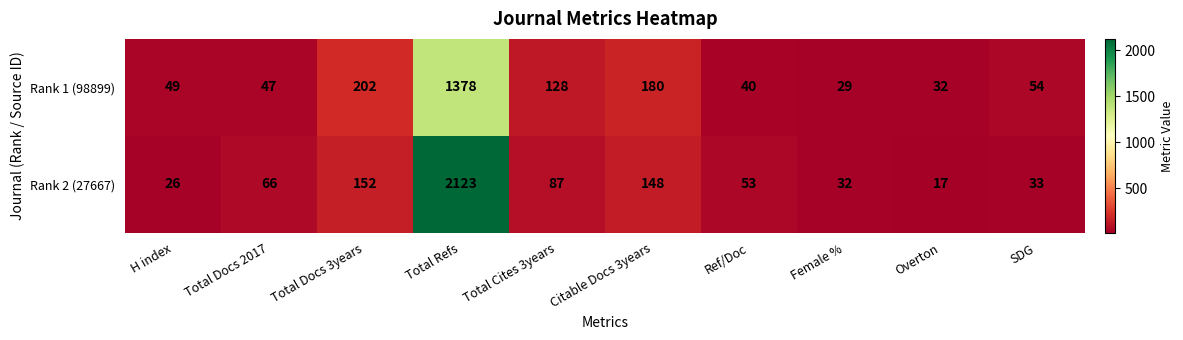

Reading left to right, transcribe all the data shown in this chart.

Rank 1 (98899): 49	47	202	1378	128	180	40	29	32	54
Rank 2 (27667): 26	66	152	2123	87	148	53	32	17	33